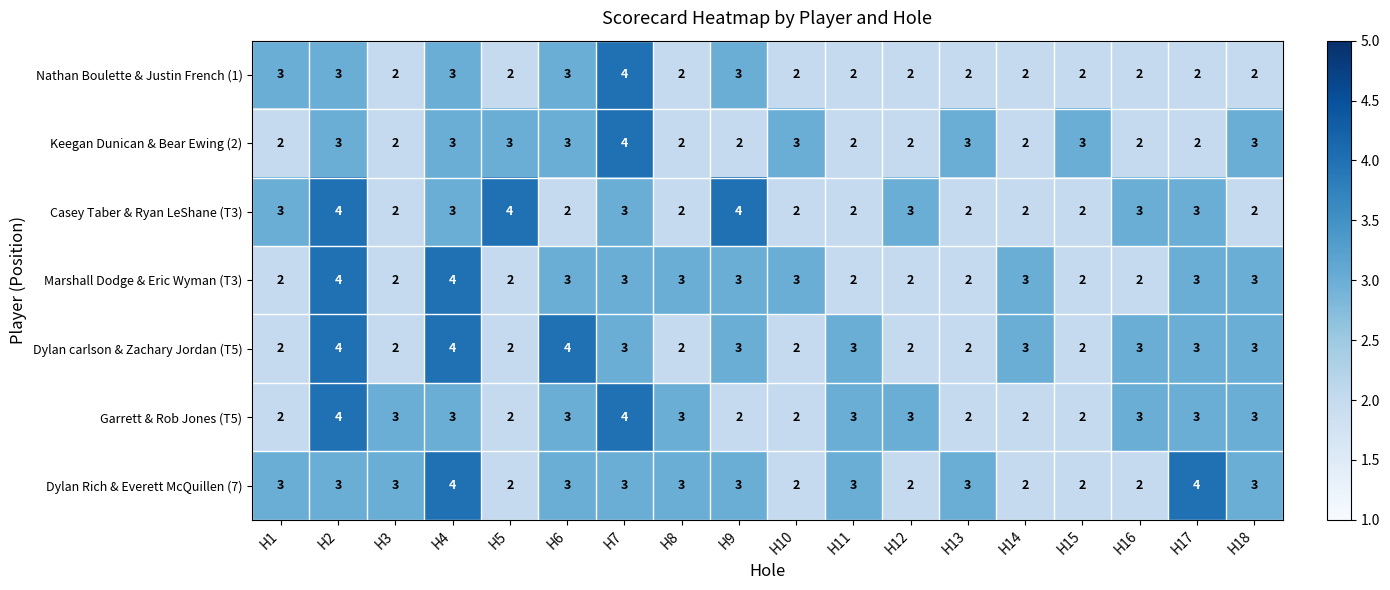

The value of Garrett & Rob Jones (T5) at H16 is 3. True or false?

True